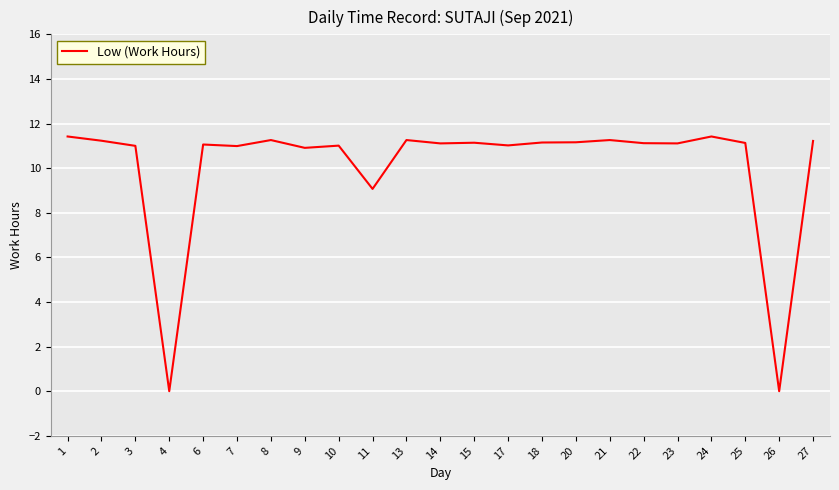

Approximately how many times larger is the value at 18 compared to 21?

1.0